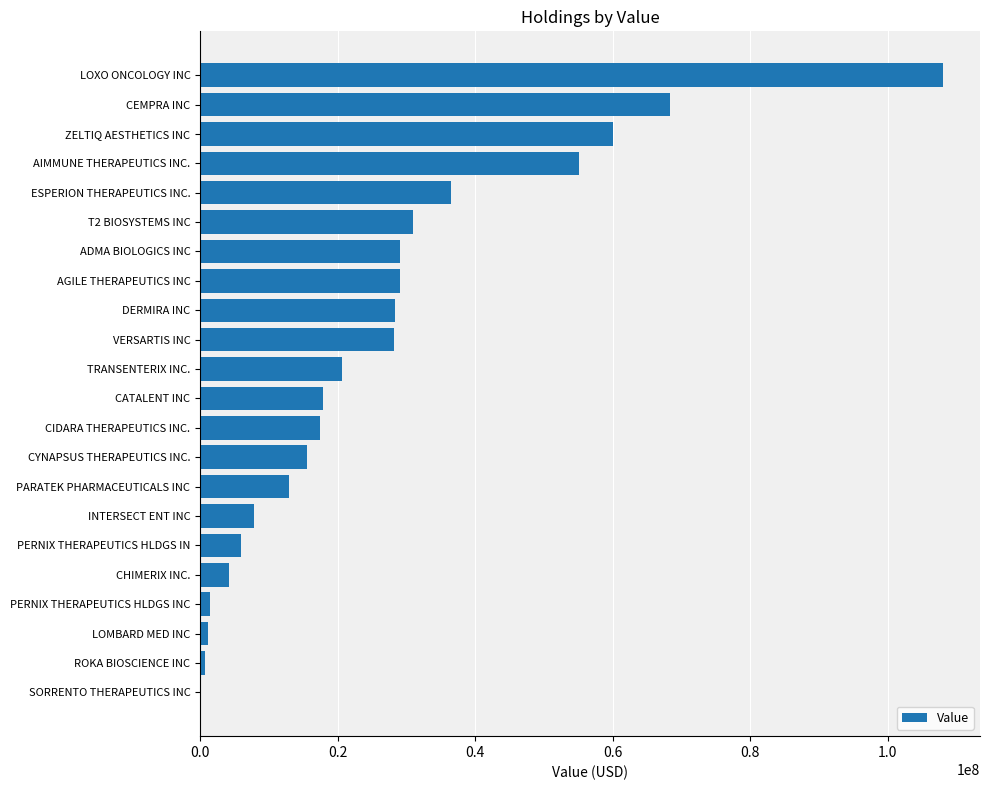

Approximately how many times larger is the value at TRANSENTERIX INC. compared to ESPERION THERAPEUTICS INC.?

0.6